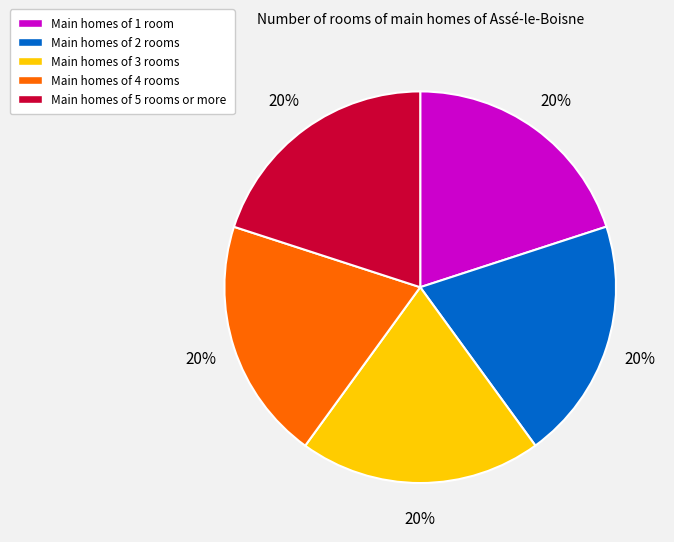

True or false: Main homes of 2 rooms accounts for 15% of the total.

False